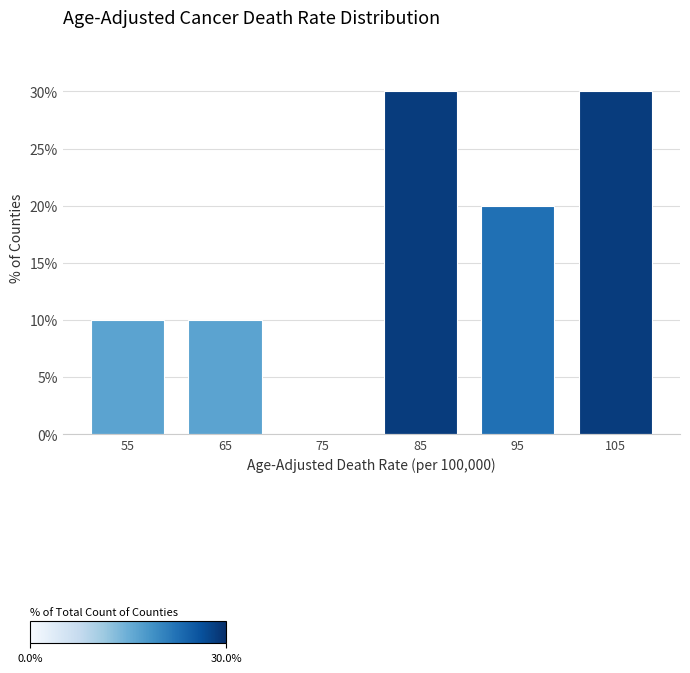

How tall is the bar that spans 60 to 70 on the x-axis? The values are not printed on the chart, so give them approximately, as read against the axis.

10